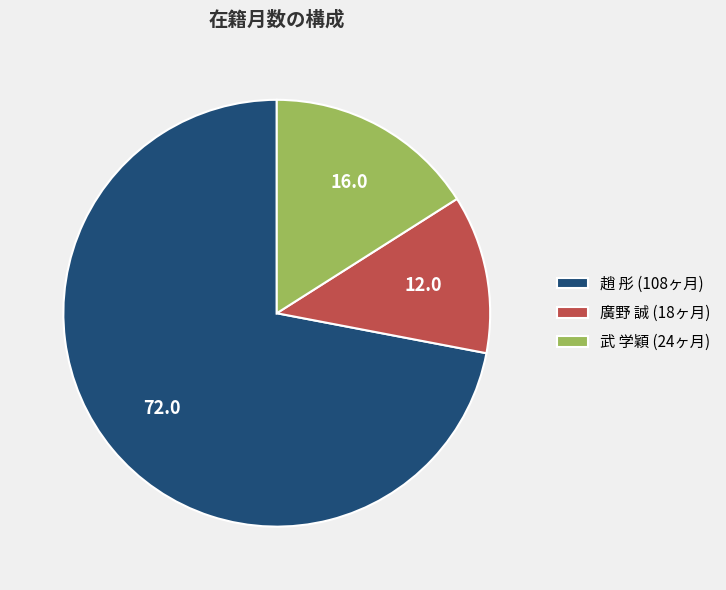

How many slices are in this pie chart?

3